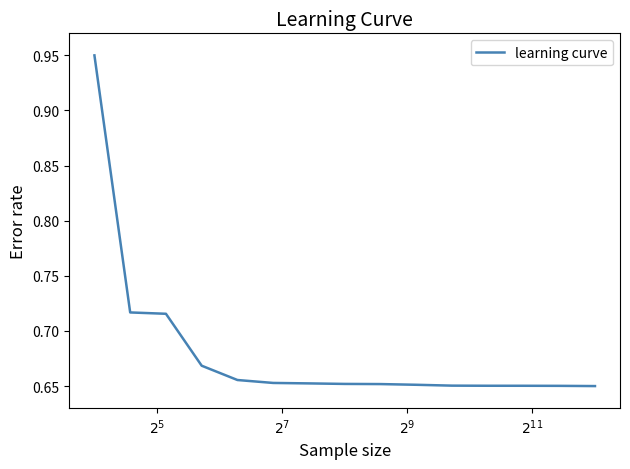

What is the difference between the maximum and minimum values?

0.3